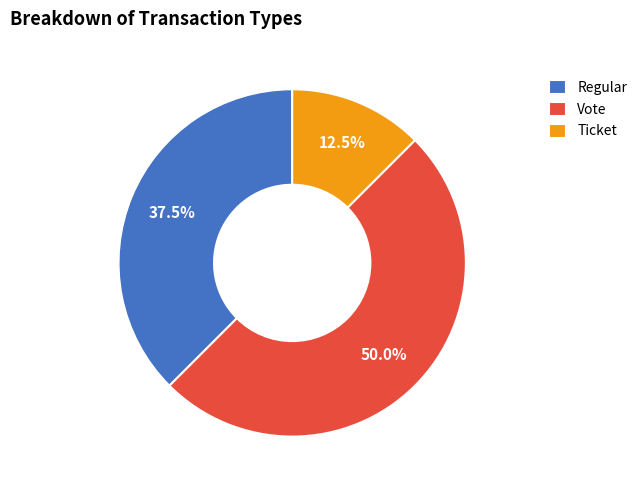

What is the smallest slice in the pie chart?

Ticket